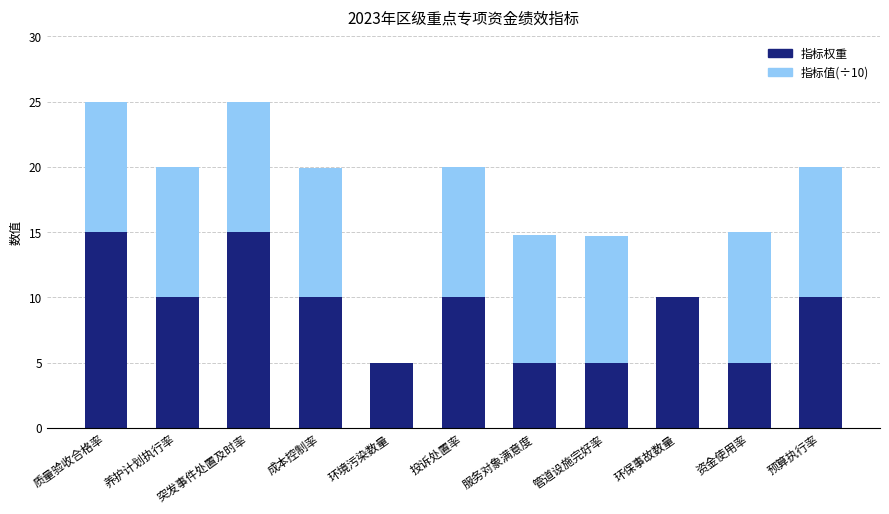

The value of 指标权重 at 质量验收合格率 is 25.7. True or false?

False